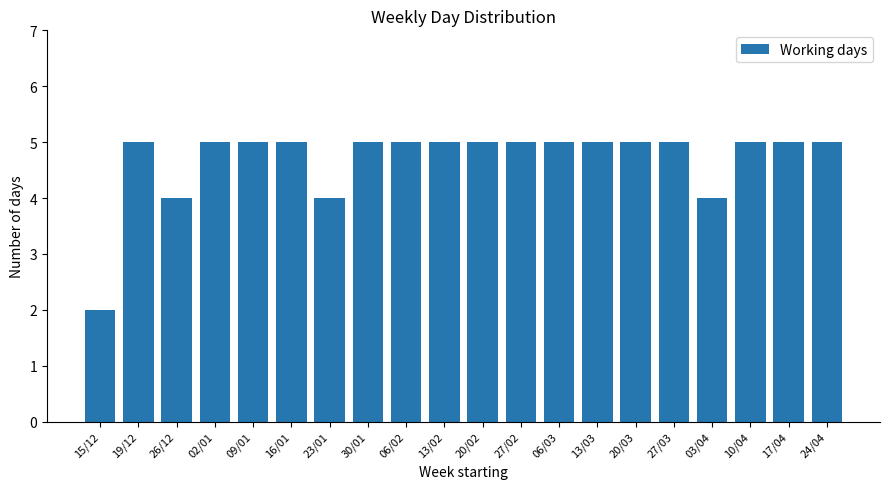

Which has a higher value, 20/02 or 03/04?

20/02